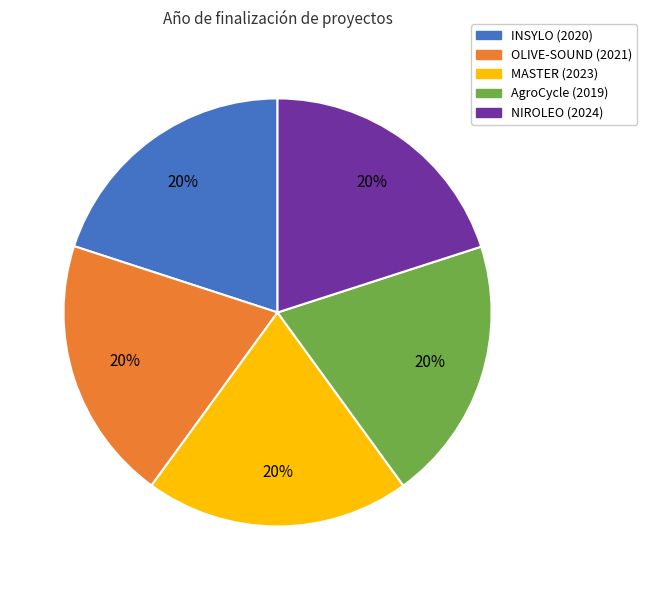

Do AgroCycle (2019) and OLIVE-SOUND (2021) together represent more than half of the pie?

No